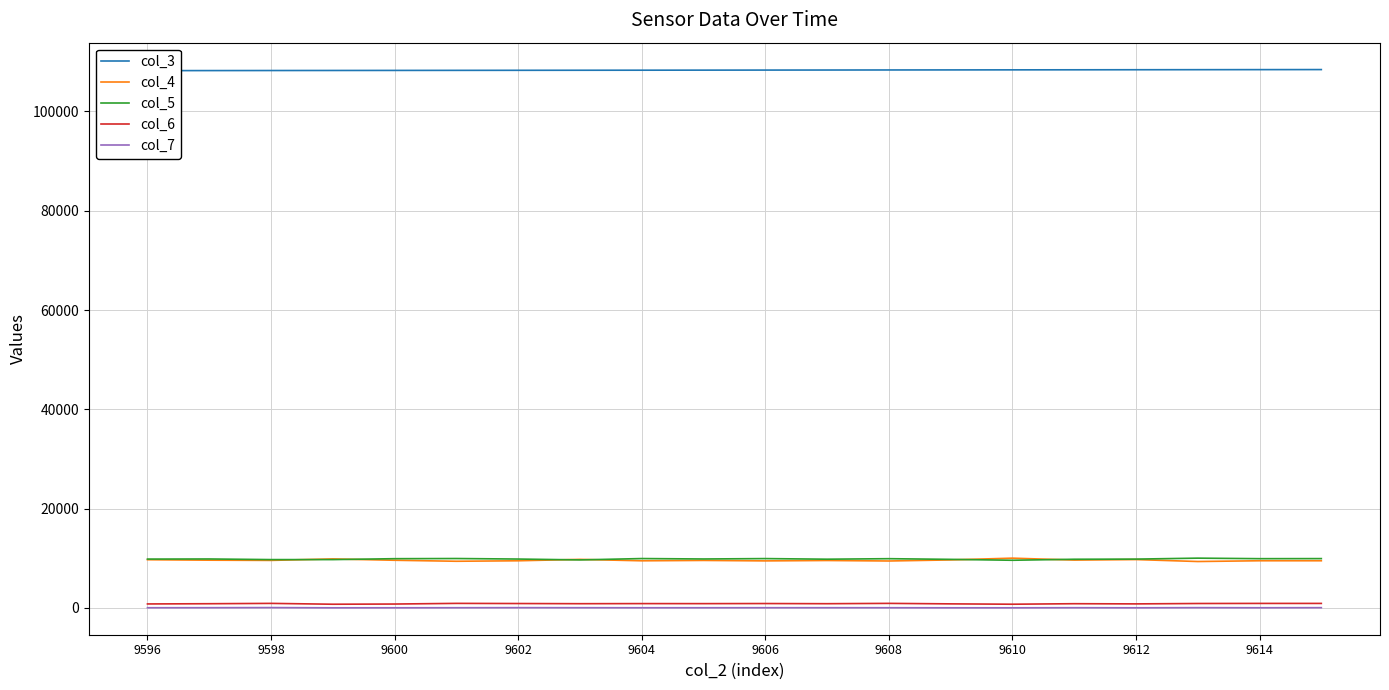

How many interior local valleys does the col_4 series have?

7